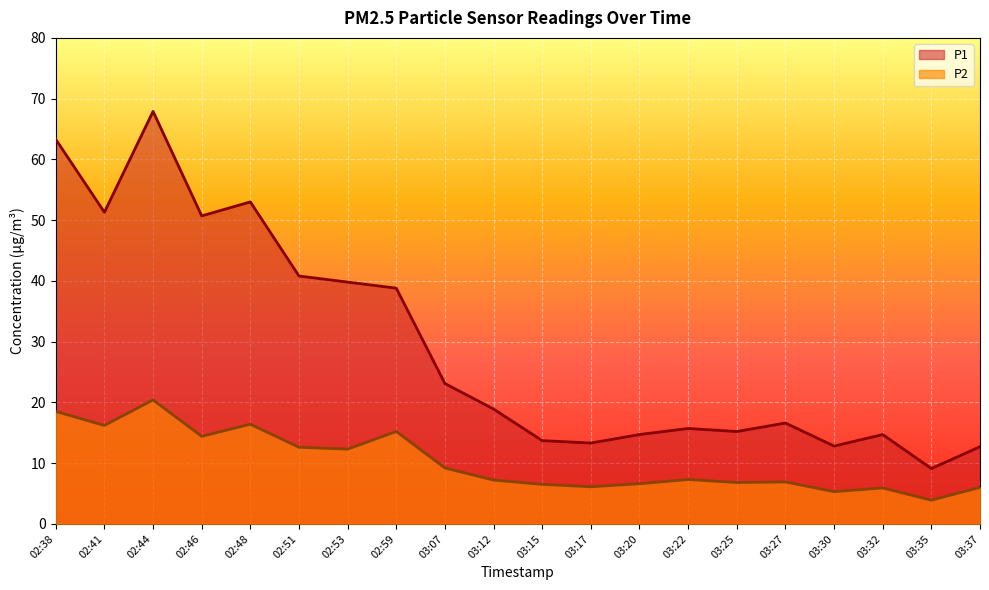

The P1 series shows 67.9 at 02:44. True or false?

True